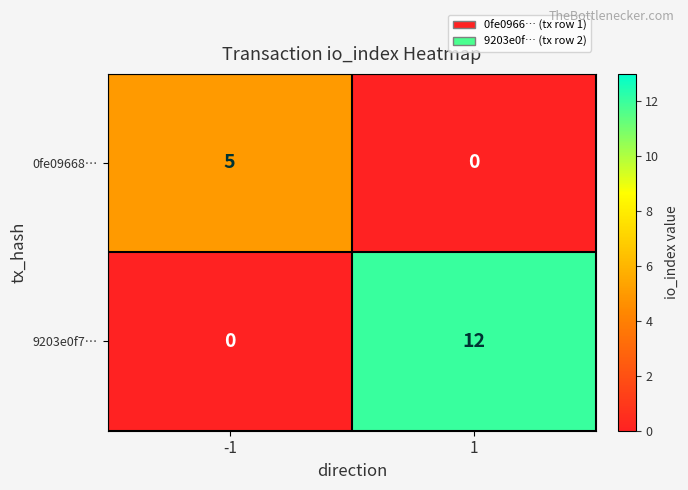

Reading left to right, list all the values displayed in this chart.

0fe09668…: -1=5	1=0
9203e0f7…: -1=0	1=12